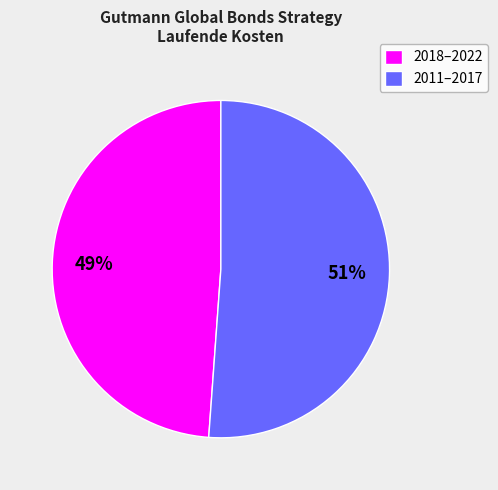

Count the number of slices in the pie.

2